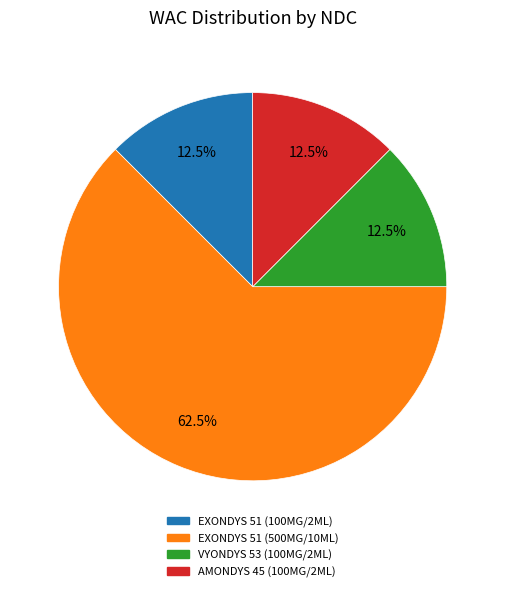

Does any single category account for the majority?

Yes